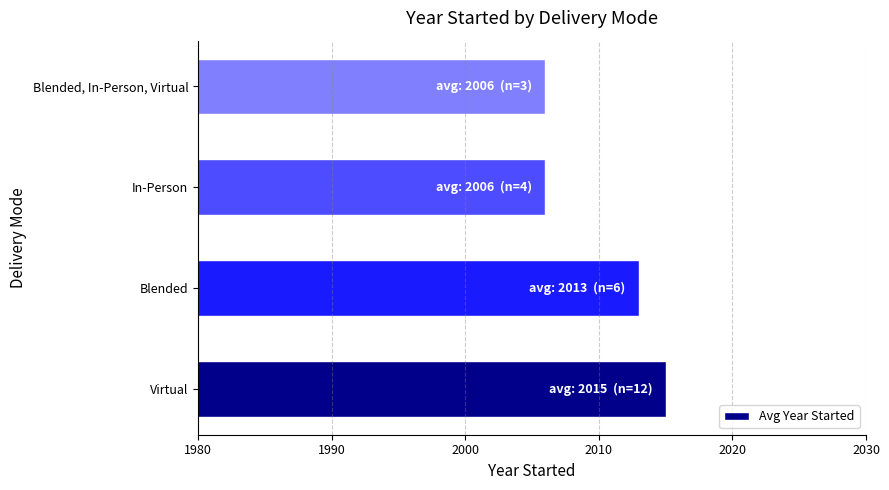

What is the minimum value shown in the chart?

2006